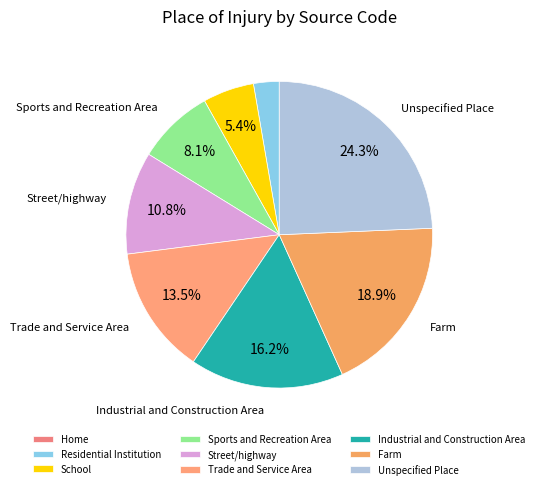

What portion of the pie excludes Unspecified Place?

75.7%